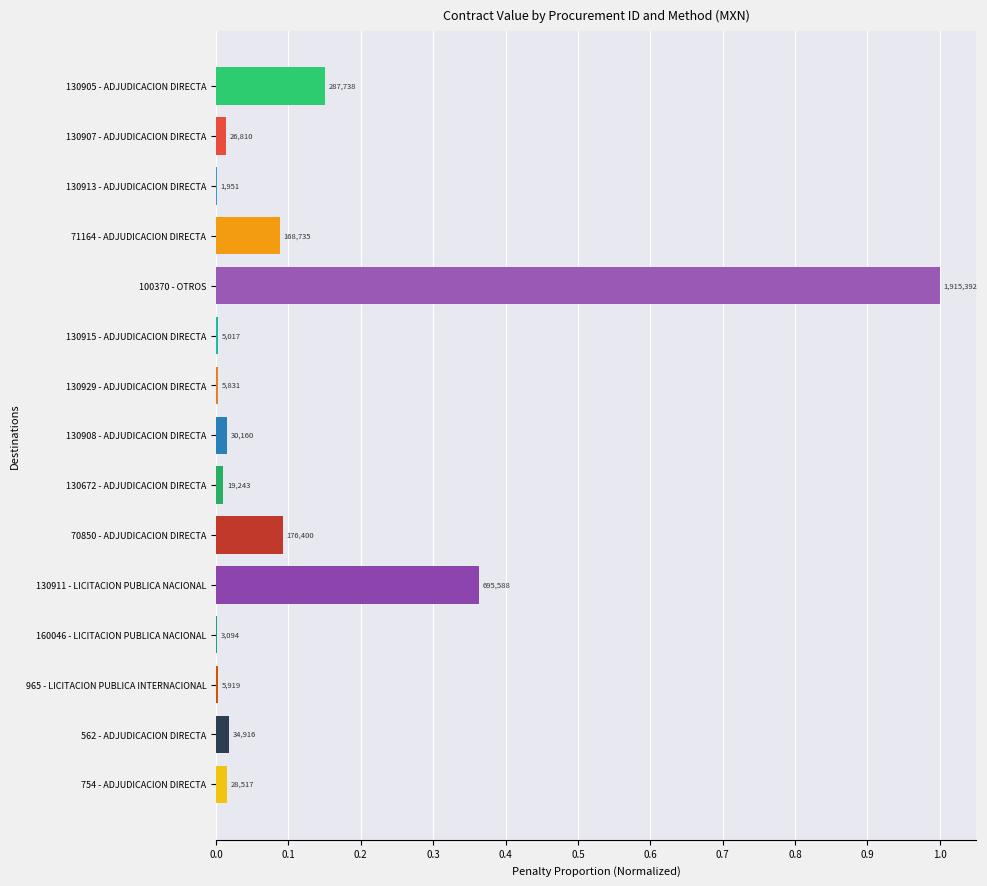

What is the maximum value shown in the chart?

1.0